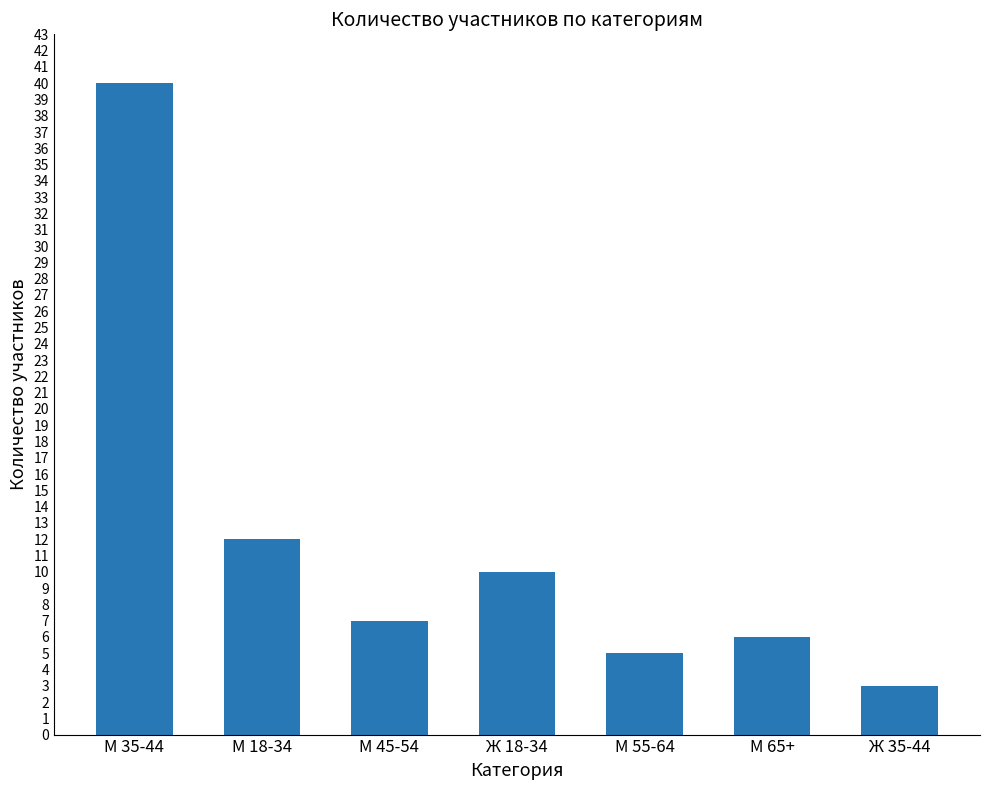

What is the value of the 5th bar from the left?

5